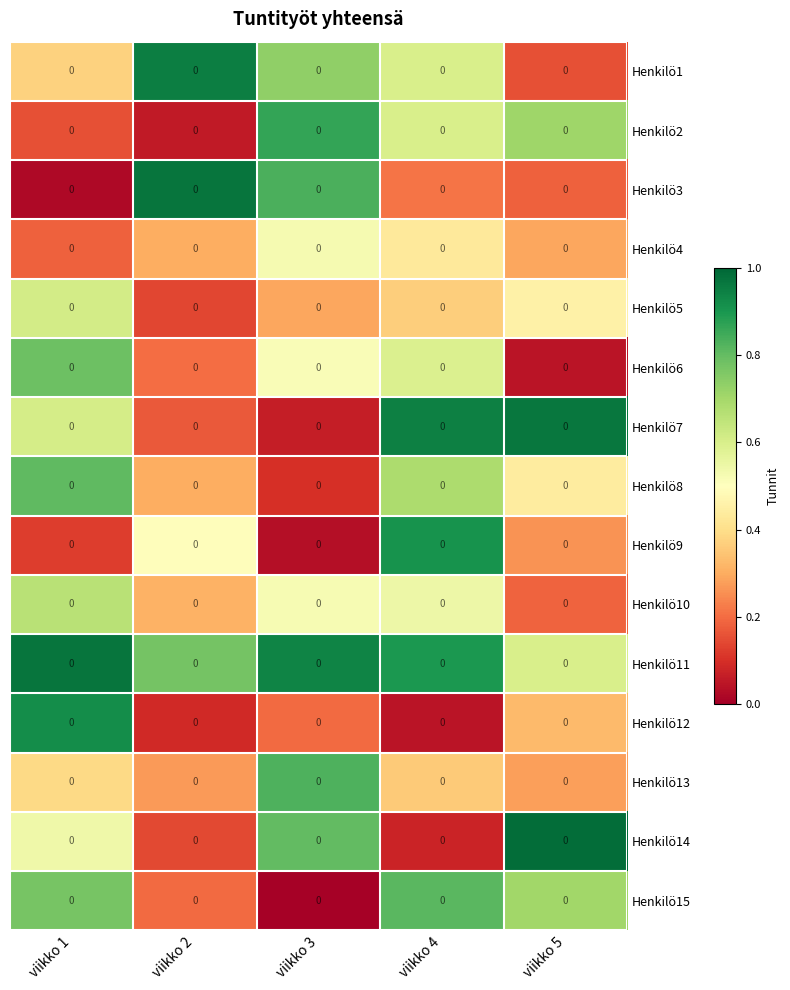

Is the value of Henkilö3 at viikko 2 greater than the value of Henkilö7 at viikko 4?

Yes